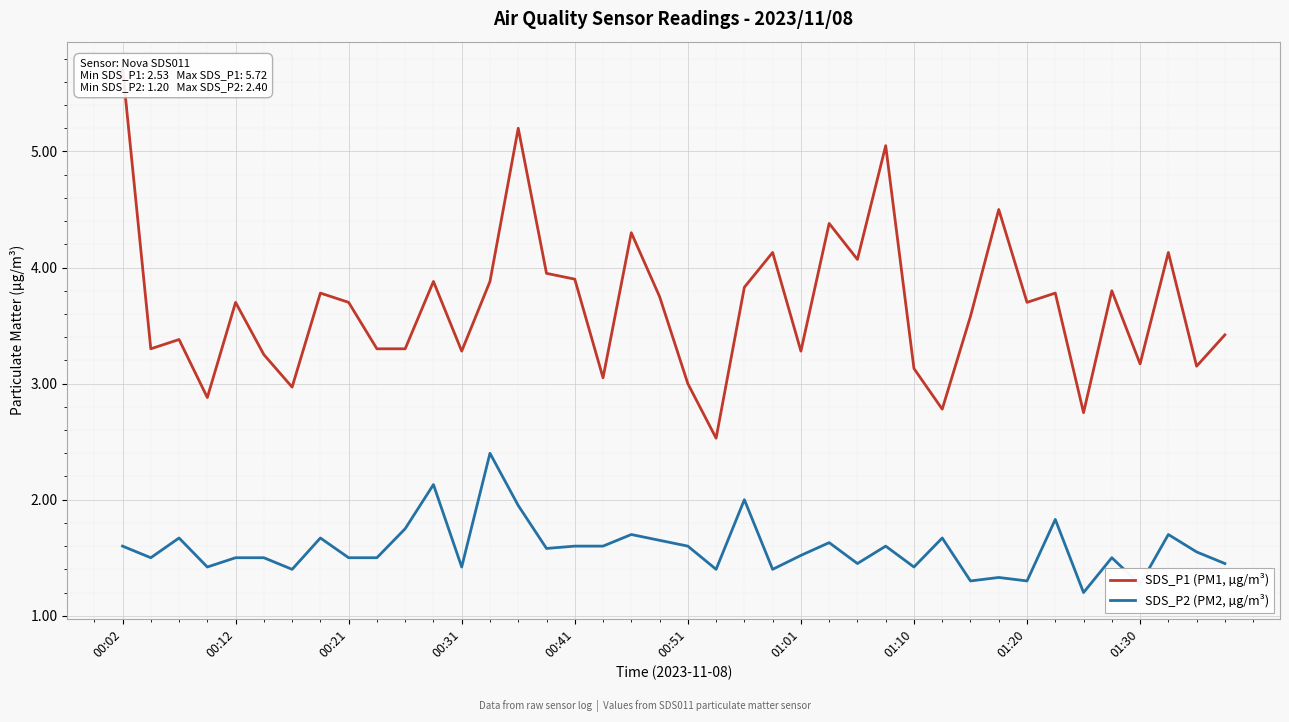

What is the minimum value for SDS_P2 (PM2, µg/m³)?

1.2